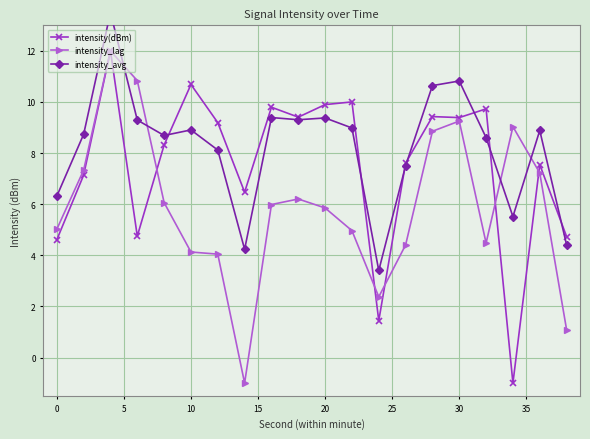

Reading left to right, extract all data points from this chart.

intensity(dBm): 4.6	7.1	12.0	4.8	8.3	10.7	9.2	6.5	9.8	9.4	9.9	10.0	1.4	7.6	9.4	9.4	9.7	-1.0	7.5	4.7
intensity_lag: 5.0	7.3	12.0	10.8	6.1	4.1	4.0	-1.0	6.0	6.2	5.9	5.0	2.4	4.4	8.9	9.3	4.5	9.0	7.2	1.1
intensity_avg: 6.3	8.7	13.5	9.3	8.7	8.9	8.1	4.2	9.4	9.3	9.4	9.0	3.4	7.5	10.6	10.8	8.6	5.5	8.9	4.4